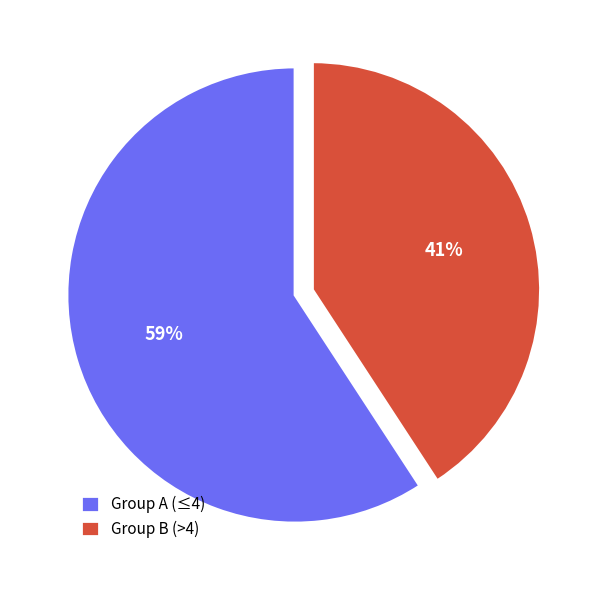

How many segments does this pie chart have?

2